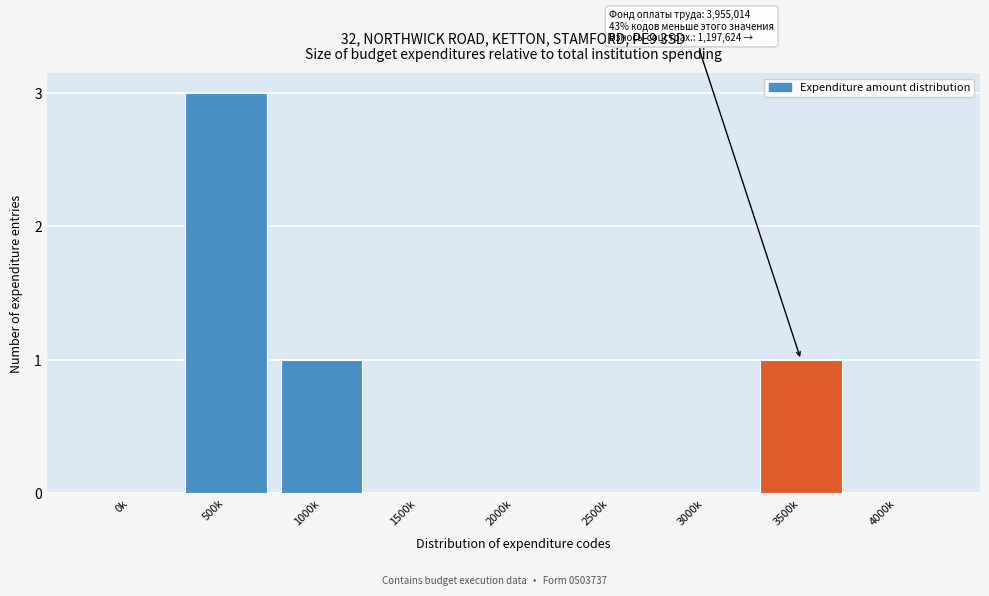

Reading right to left, transcribe all the data shown in this chart.

4000k=0	3500k=1	3000k=0	2500k=0	2000k=0	1500k=0	1000k=1	500k=3	0k=0